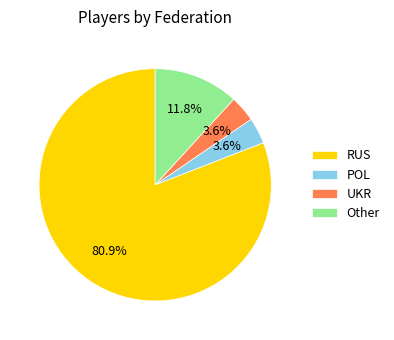

What percentage is NOT represented by Other?

88.2%